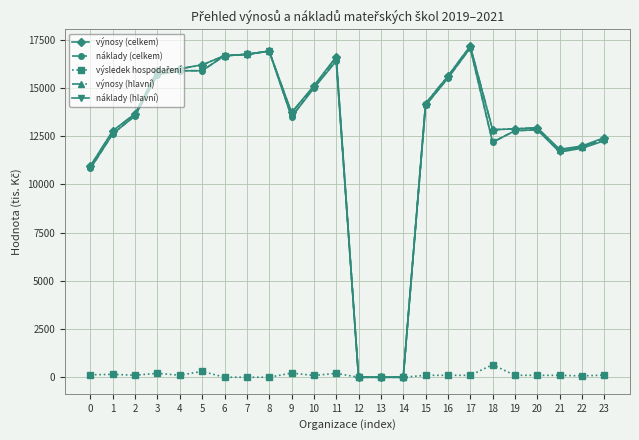

Between 1 and 16, which series saw the biggest shift?

náklady (hlavní)